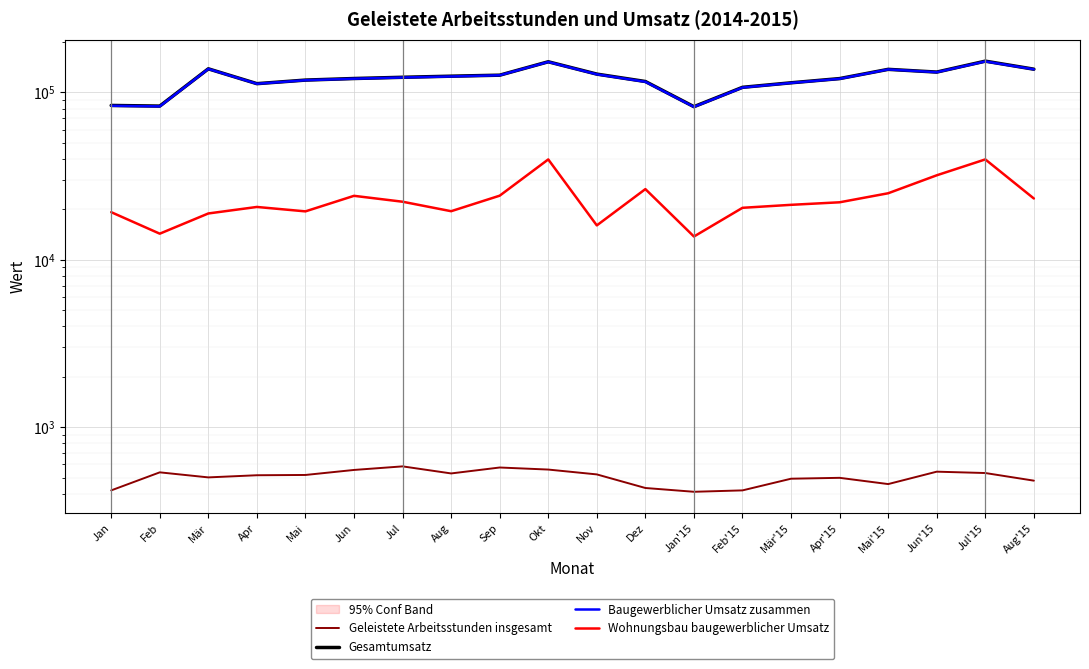

Where does the Wohnungsbau baugewerblicher Umsatz series first go above 22054?

Jun